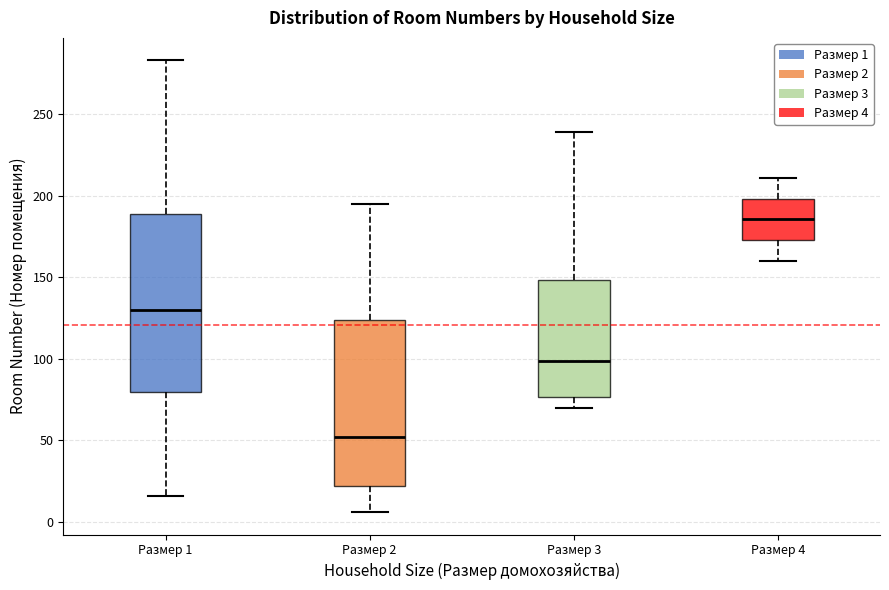

Reading left to right, read every box against the y-axis: the position of its median line, the range the box covers, and the ends of its whiskers. The values are not printed on the chart, so give them approximately, as read against the axis.

Размер 1: median 130, box 80 to 190, whiskers 15 to 285
Размер 2: median 50, box 20 to 125, whiskers 5 to 195
Размер 3: median 100, box 75 to 150, whiskers 70 to 240
Размер 4: median 185, box 175 to 200, whiskers 160 to 210